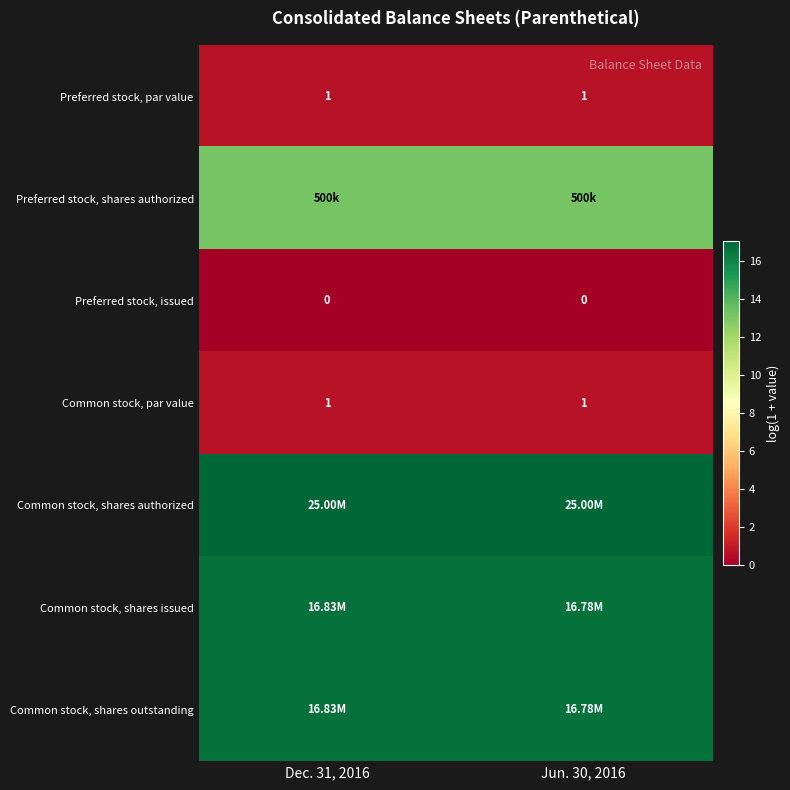

How many distinct data groups are displayed?

7